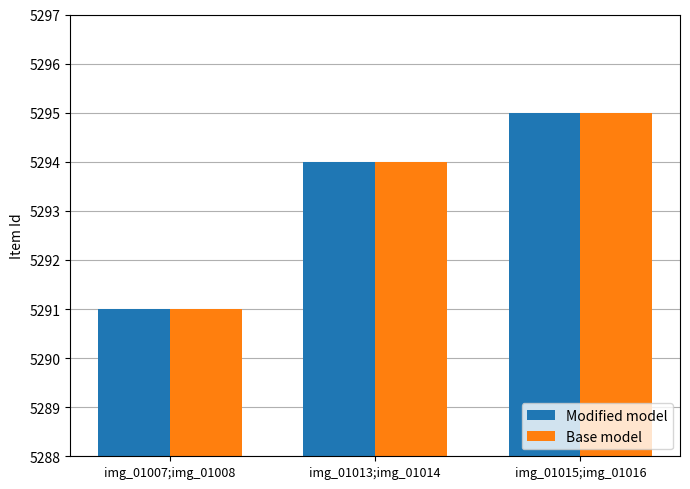

Is it true that Modified model equals 5291 at img_01007;img_01008?

True